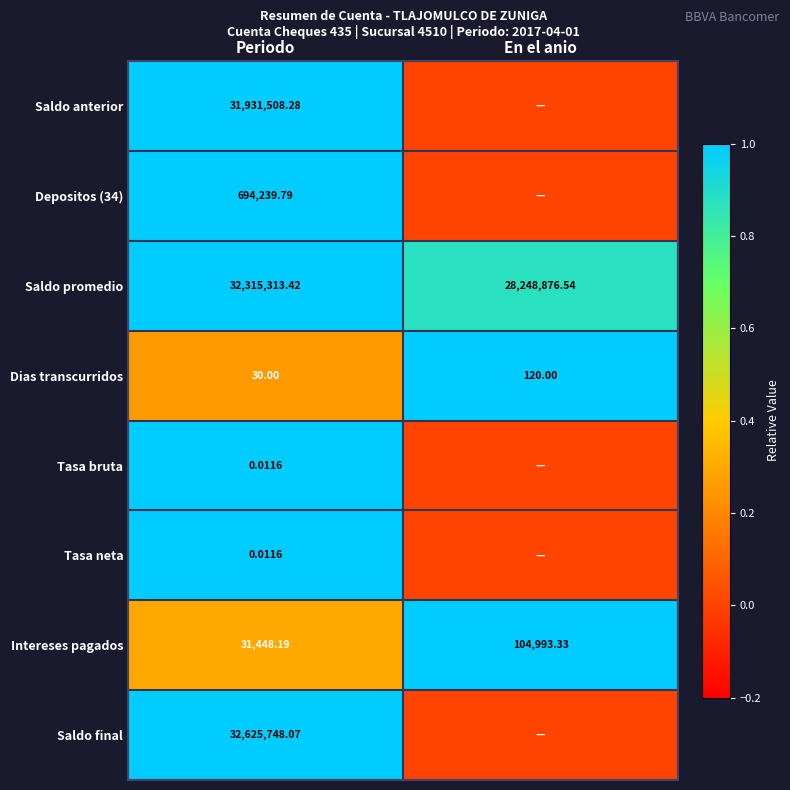

At which label does Dias transcurridos reach its minimum?

Periodo